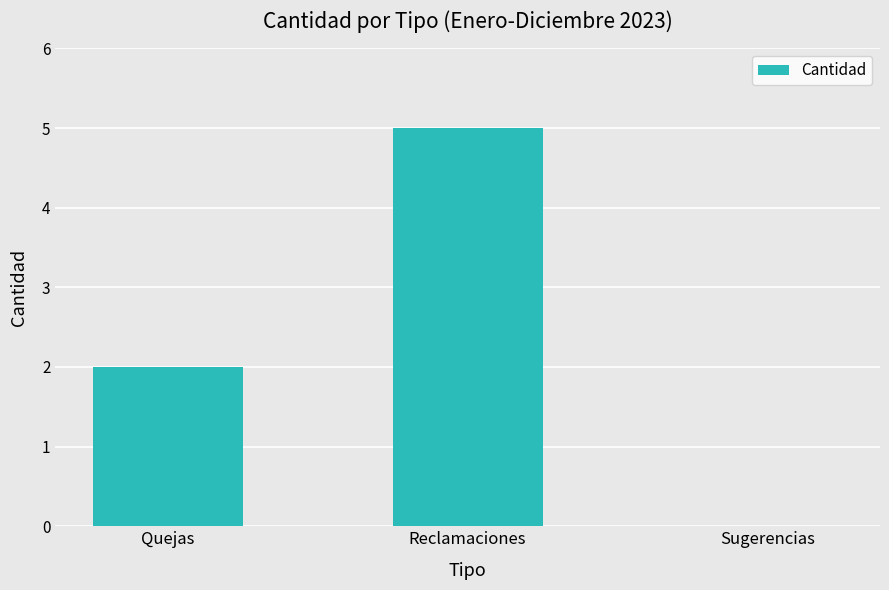

How many positive values are there?

2